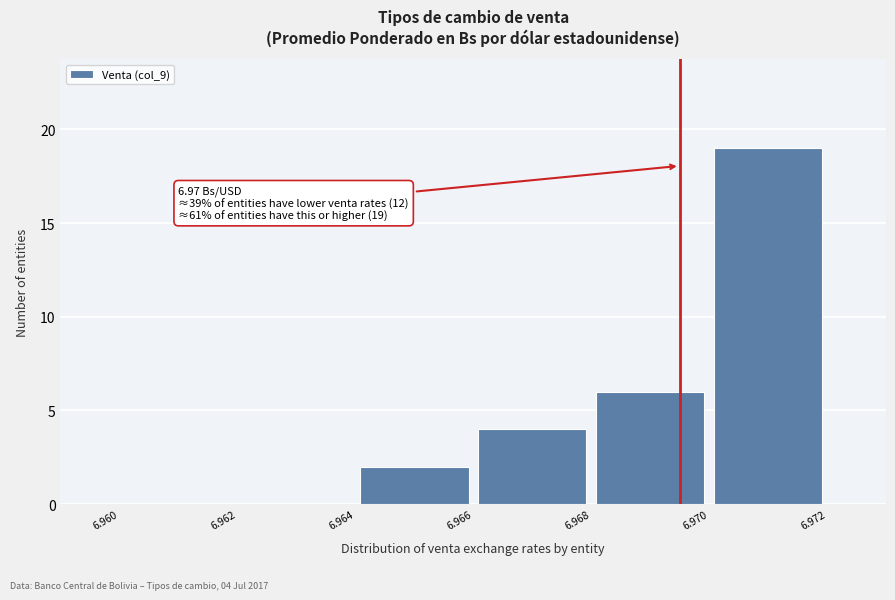

Which range on the x-axis has the tallest bar?

6.970 to 6.972